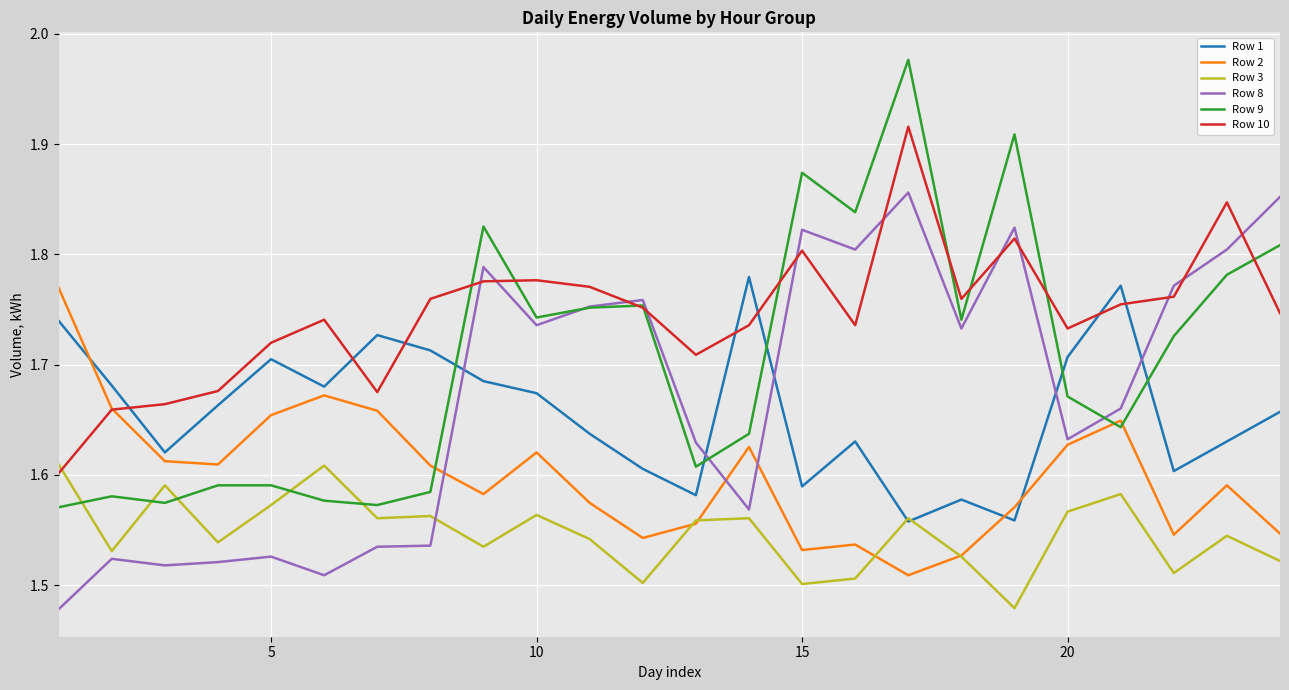

Which series ends up on top after the final intersection of Row 2 and Row 10?

Row 10